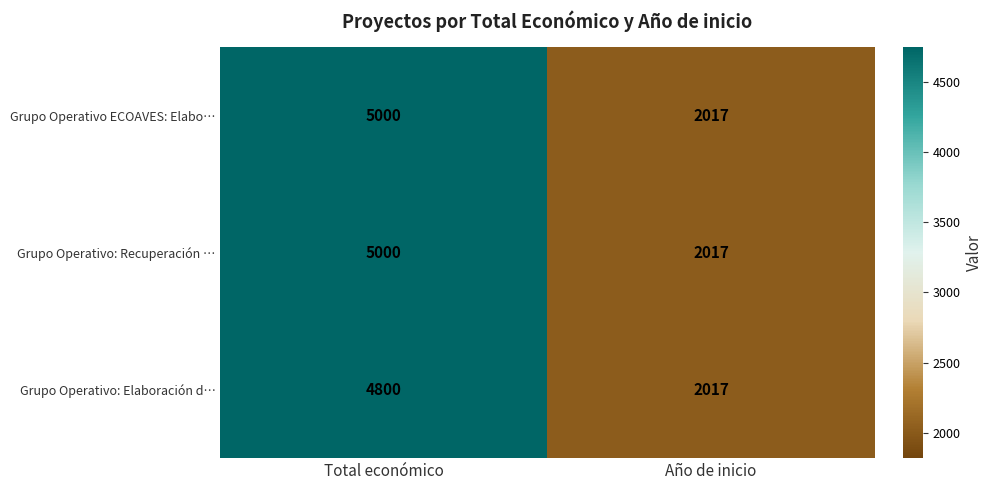

What is the difference between the Grupo Operativo: Elaboración d… values at Año de inicio and Total económico?

2783